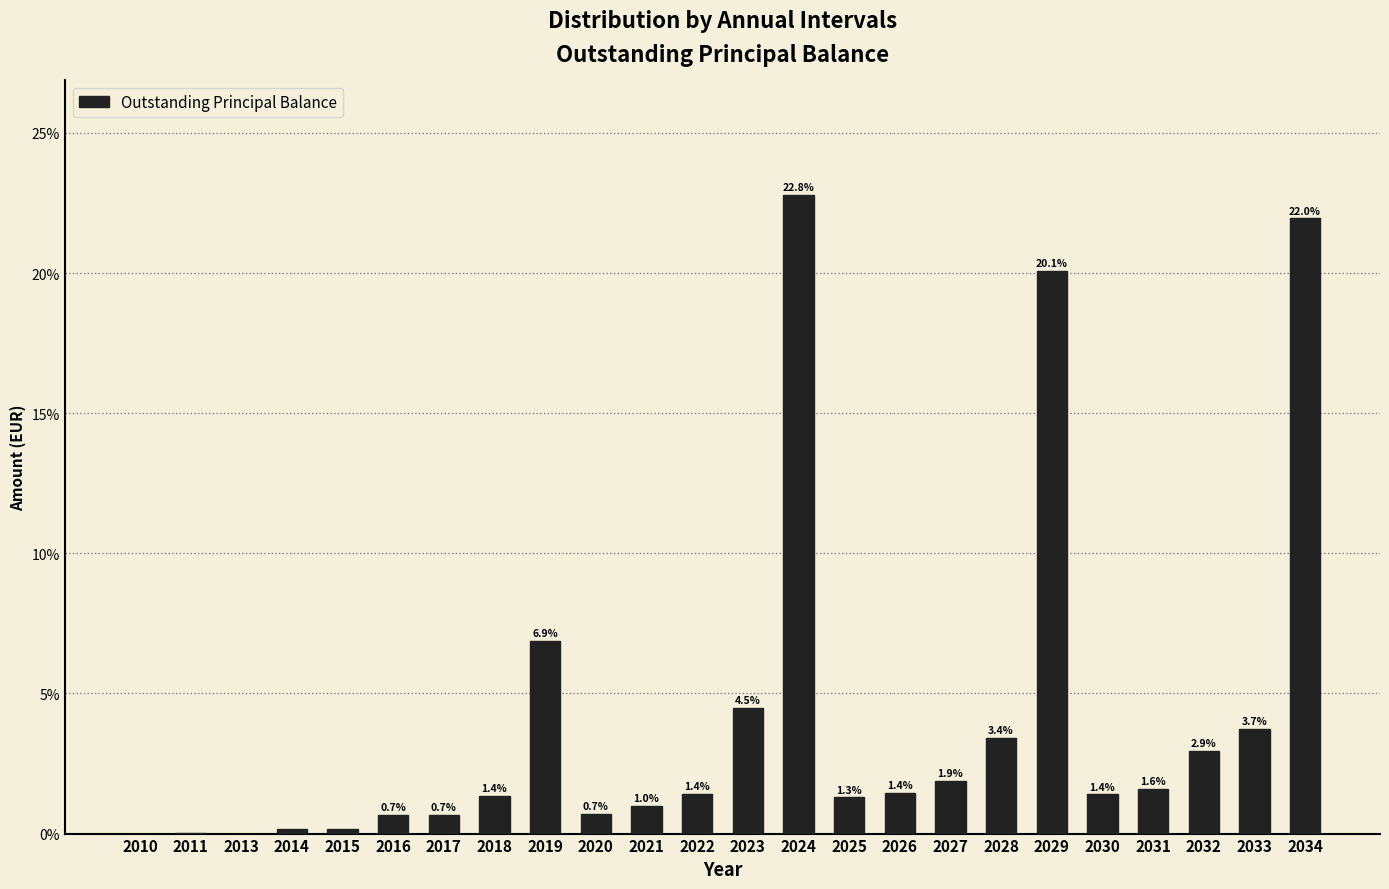

What is the maximum value shown in the chart?

22.8